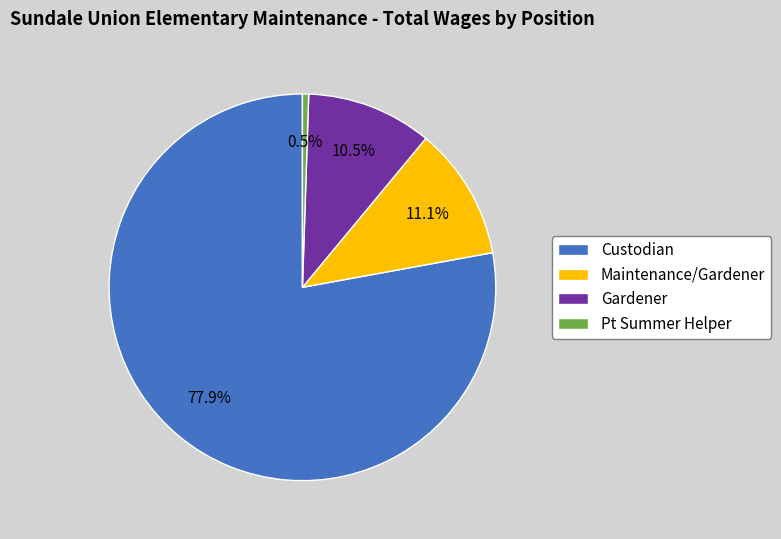

Between Pt Summer Helper and Custodian, which is larger?

Custodian